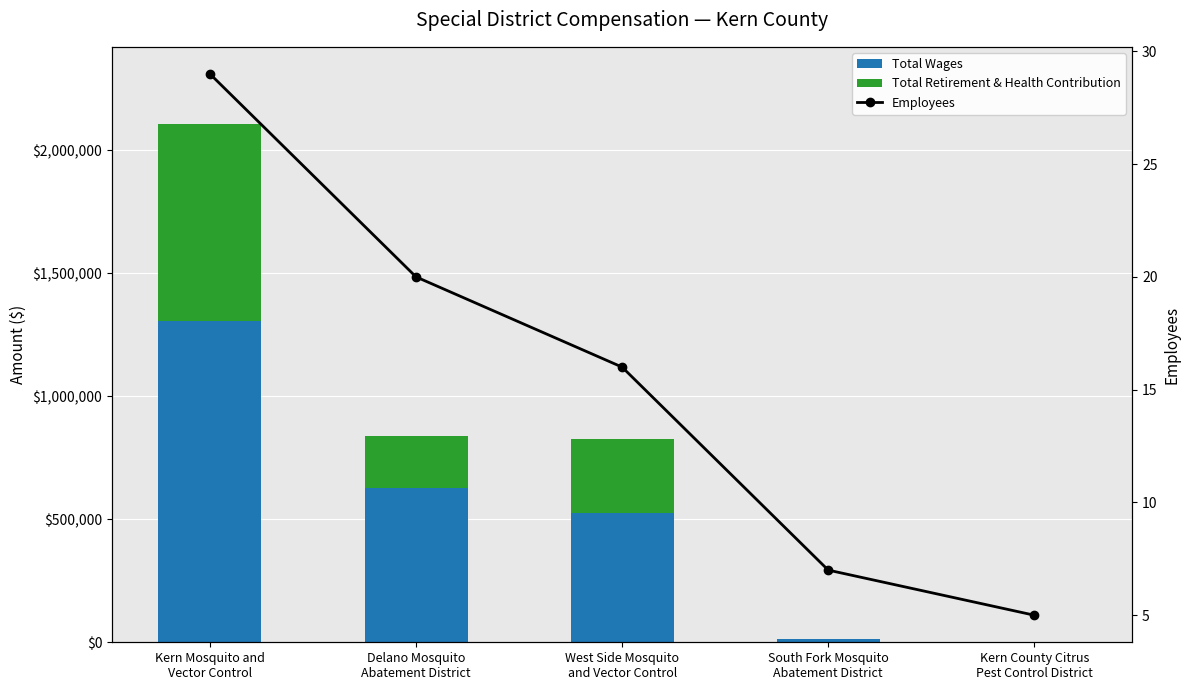

Which series has the largest range (max minus min)?

Total Wages